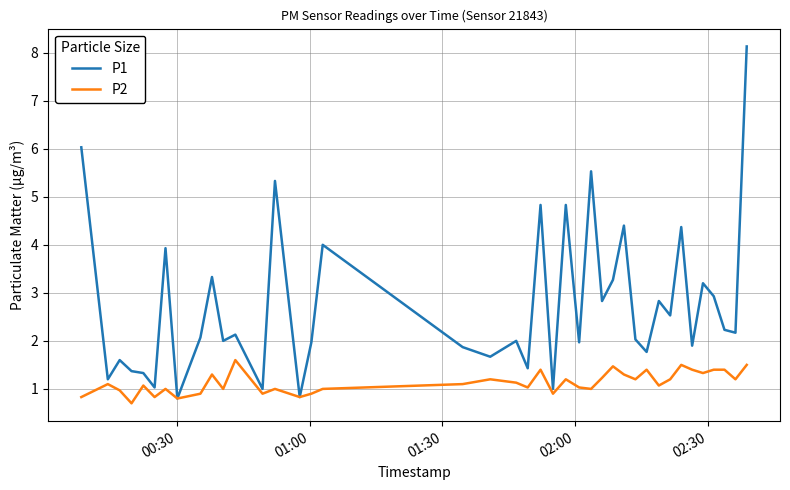

Rank the series by their average value, from lowest to highest.

P2, P1